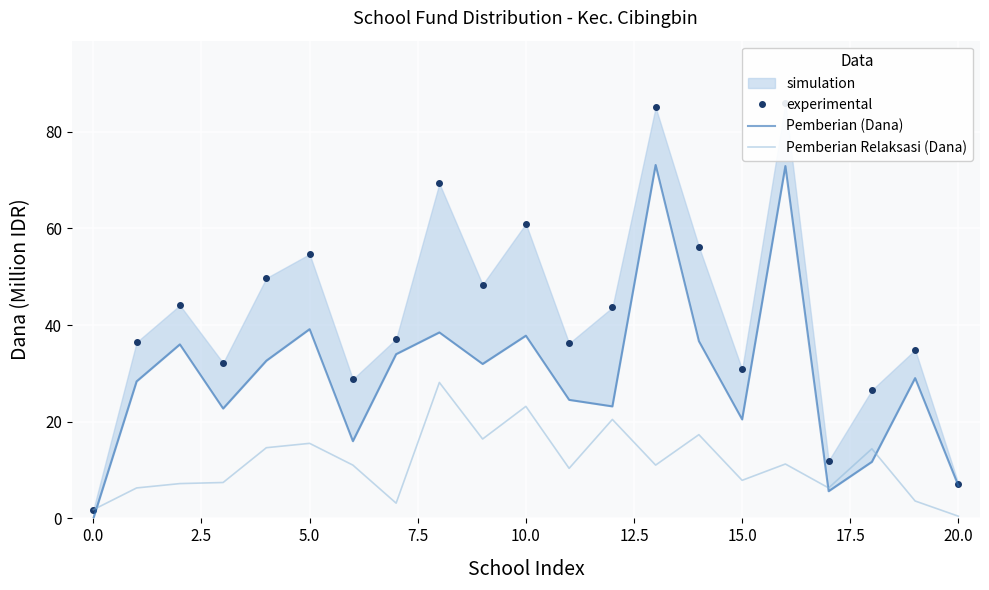

What is the value of the Pemberian (Dana) point at the 3rd from the left?

36.0